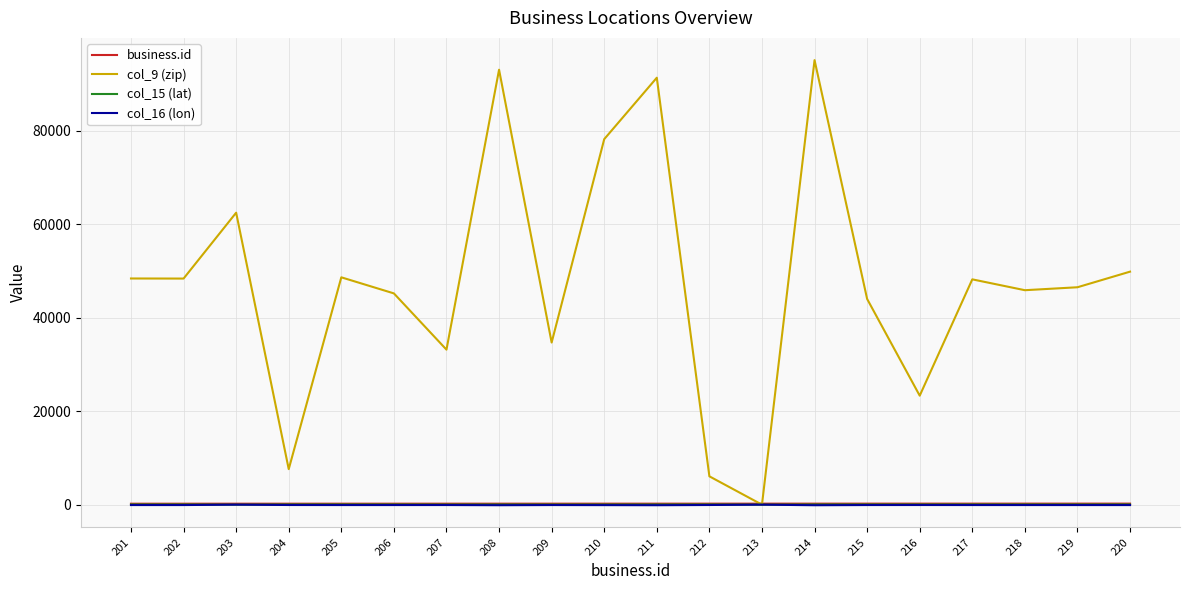

Which series has the largest total across all categories?

col_9 (zip)